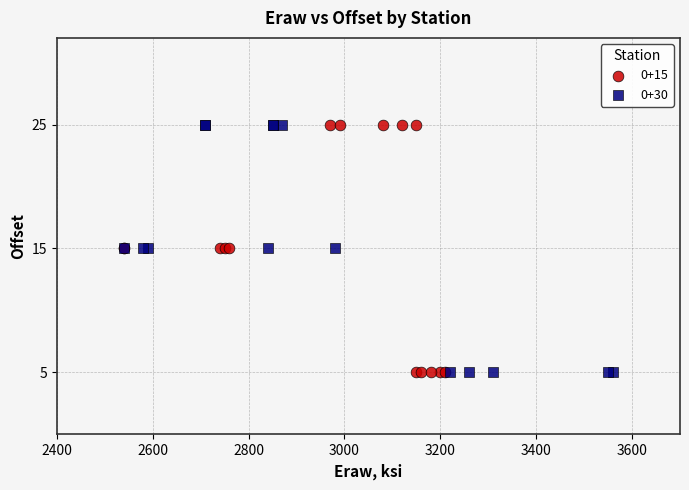

What are all the series names shown in the legend?

0+15, 0+30